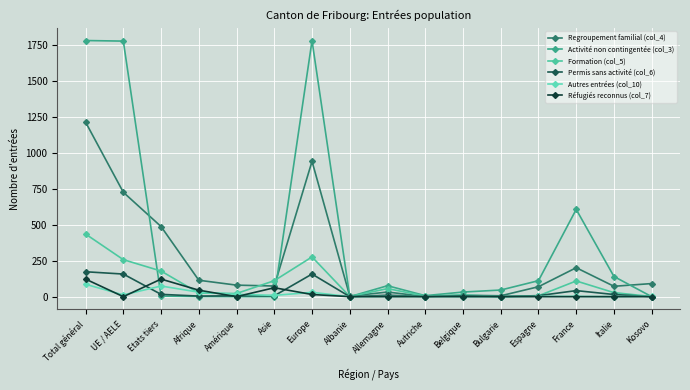

Does the chart have visible grid lines?

Yes